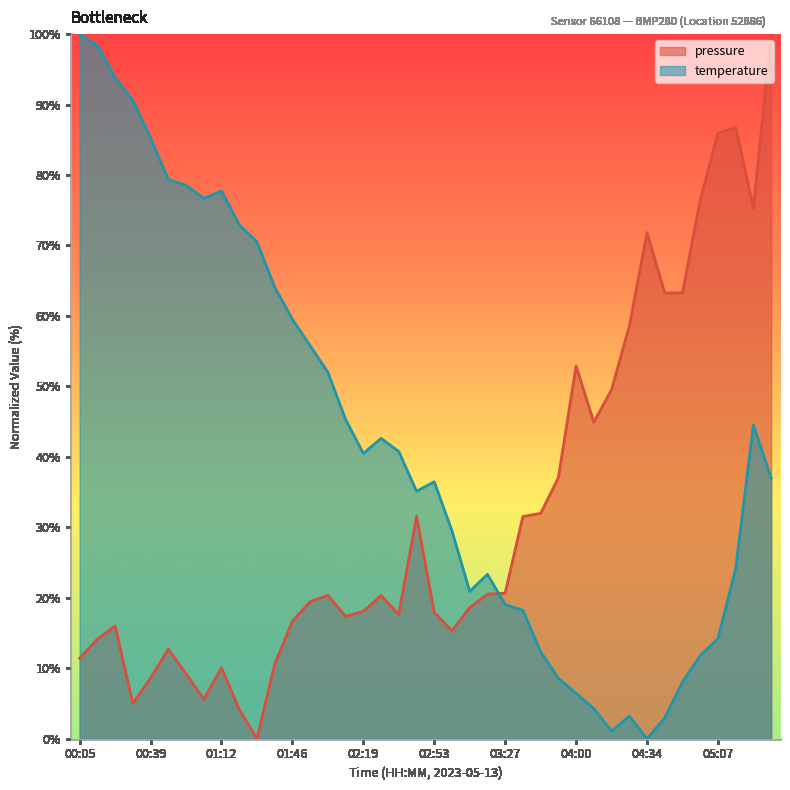

How many lines are shown in the chart?

2